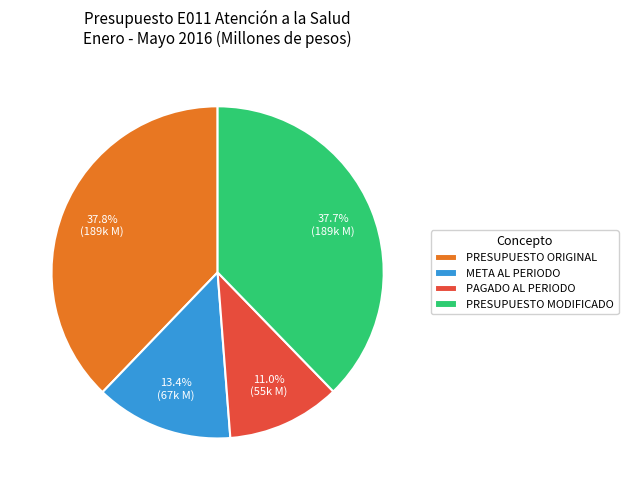

Between META AL PERIODO and PAGADO AL PERIODO, which is larger?

META AL PERIODO